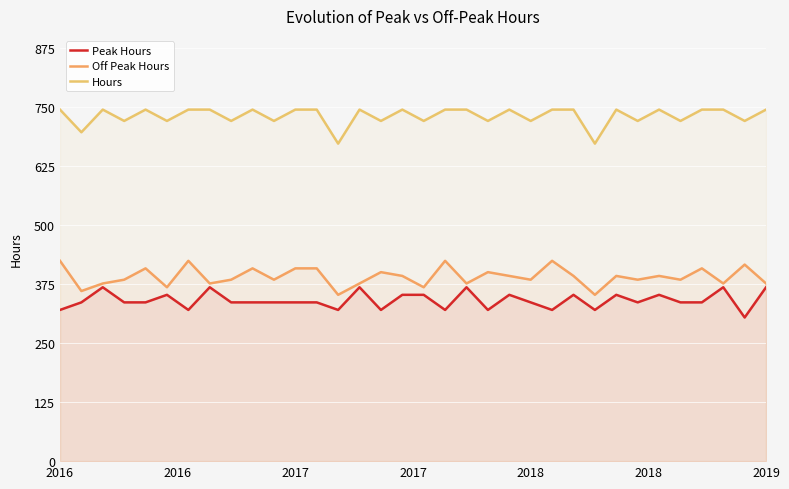

True or false: Hours and Peak Hours cross at least once.

False